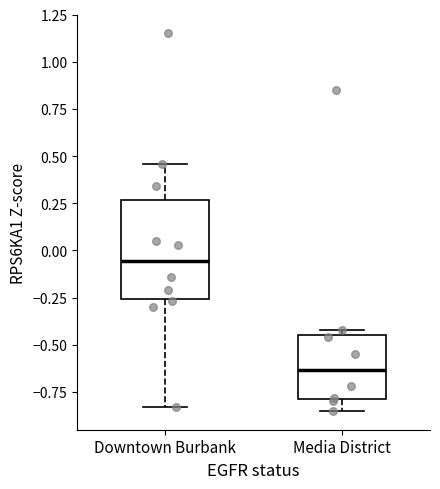

Which box has the highest median line?

Downtown Burbank